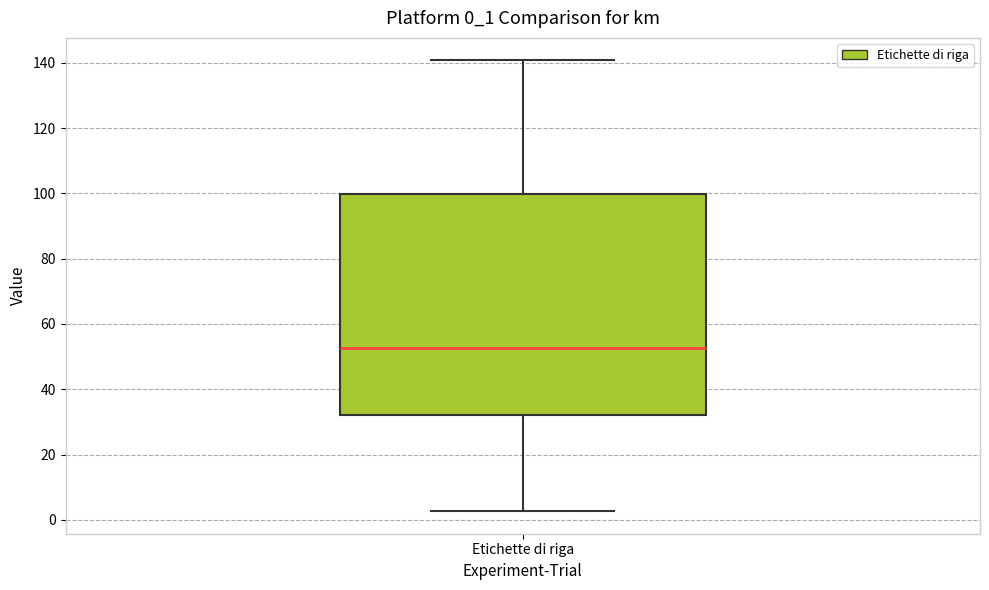

Transcribe this box plot: give where the median line is, the range the box spans, and where the two whiskers end, as read against the y-axis. The values are not printed on the chart, so give them approximately, as read against the axis.

median 52, box 32 to 100, whiskers 2 to 140